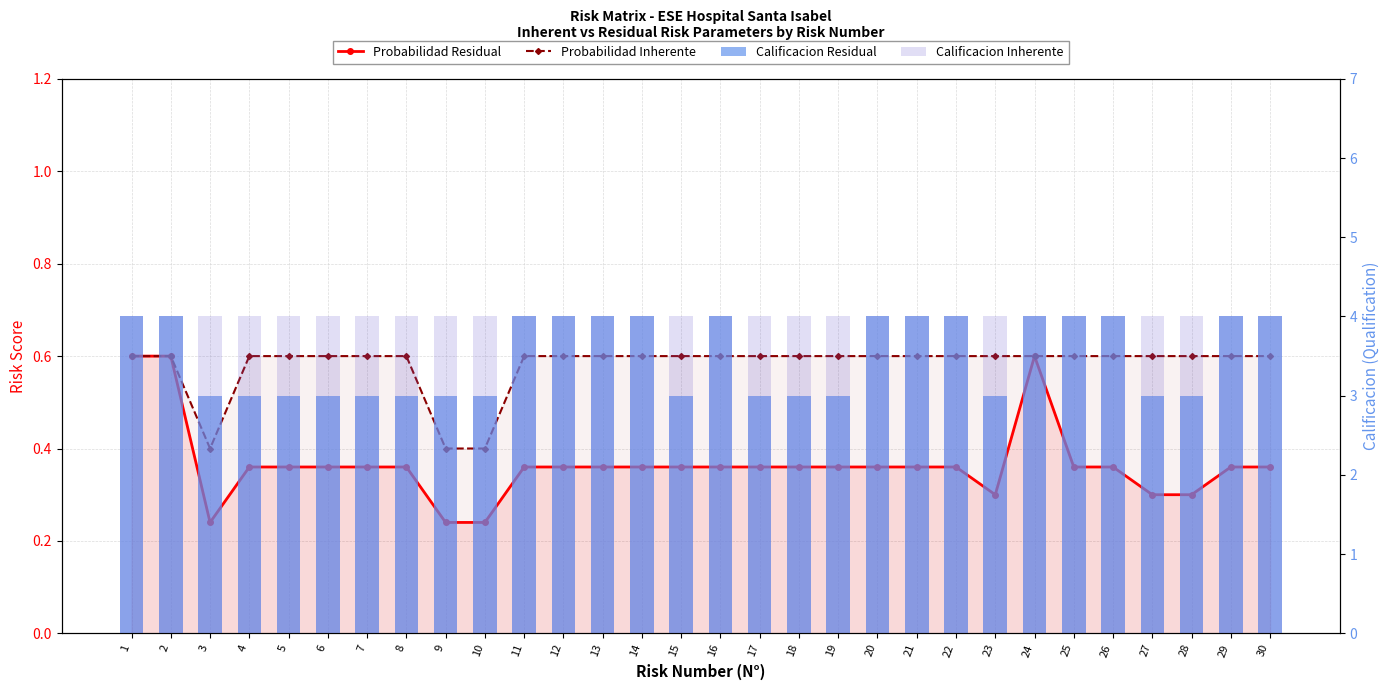

What is the sum of the Calificacion Residual values at 3 and 19?

6.0